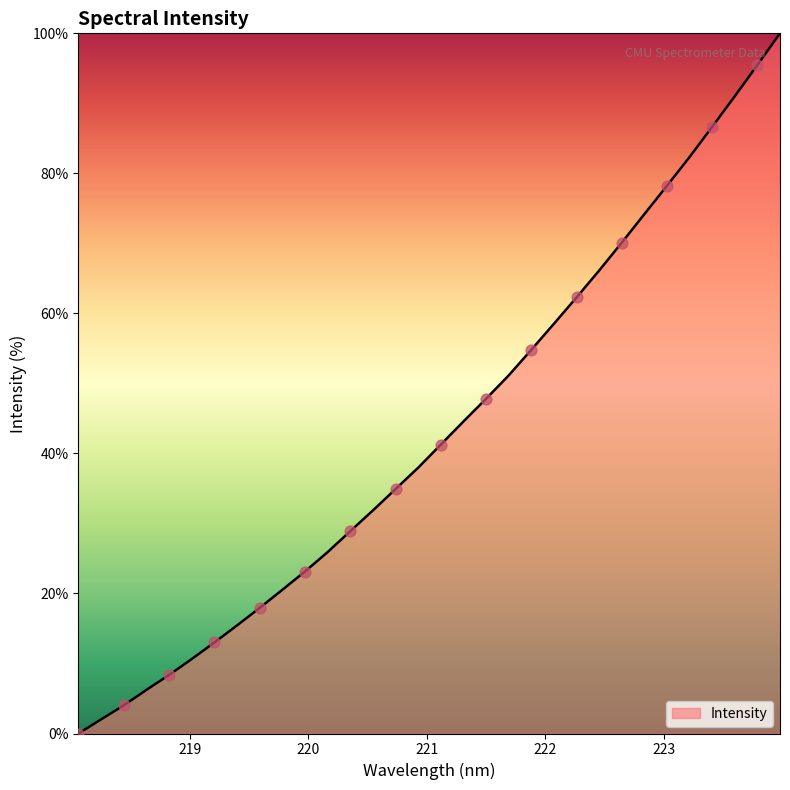

What is the maximum value shown in the chart?

100.0